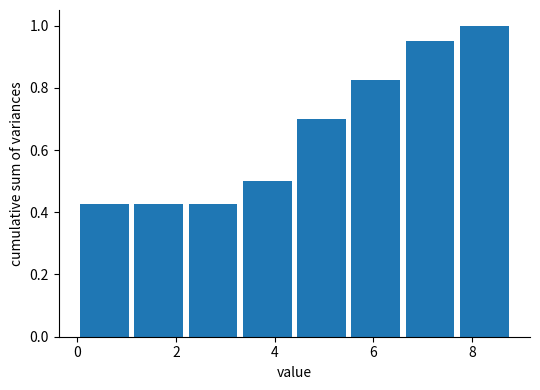

Reading left to right, list every bar in this chart as the range it spans on the x-axis followed by its height. Neither the bar edges nor the heights are printed on the chart, so give them approximately, as read against the axes.

0.0 to 1.1: 0.42
1.1 to 2.2: 0.42
2.2 to 3.3: 0.42
3.3 to 4.4: 0.50
4.4 to 5.5: 0.70
5.5 to 6.6: 0.82
6.6 to 7.7: 0.96
7.7 to 8.8: 1.00